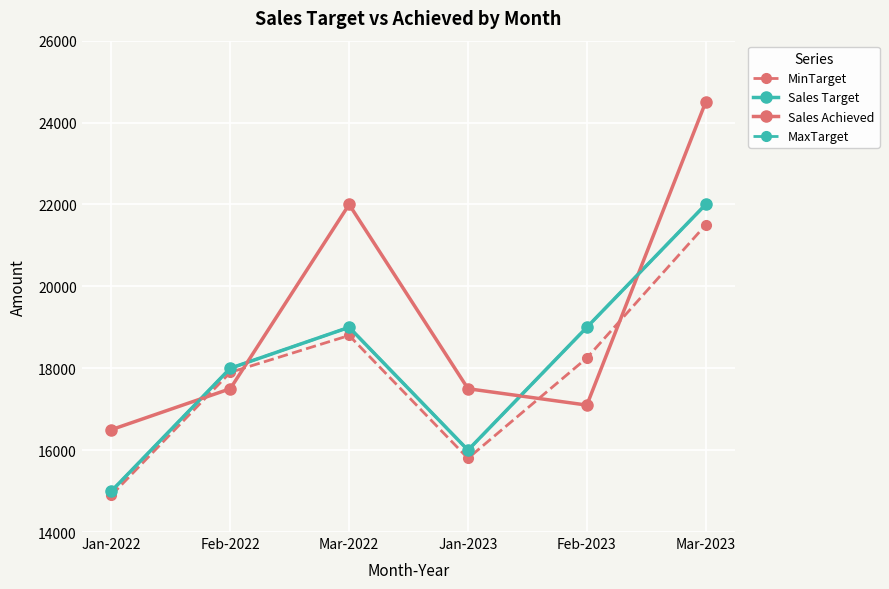

How many lines are shown in the chart?

4